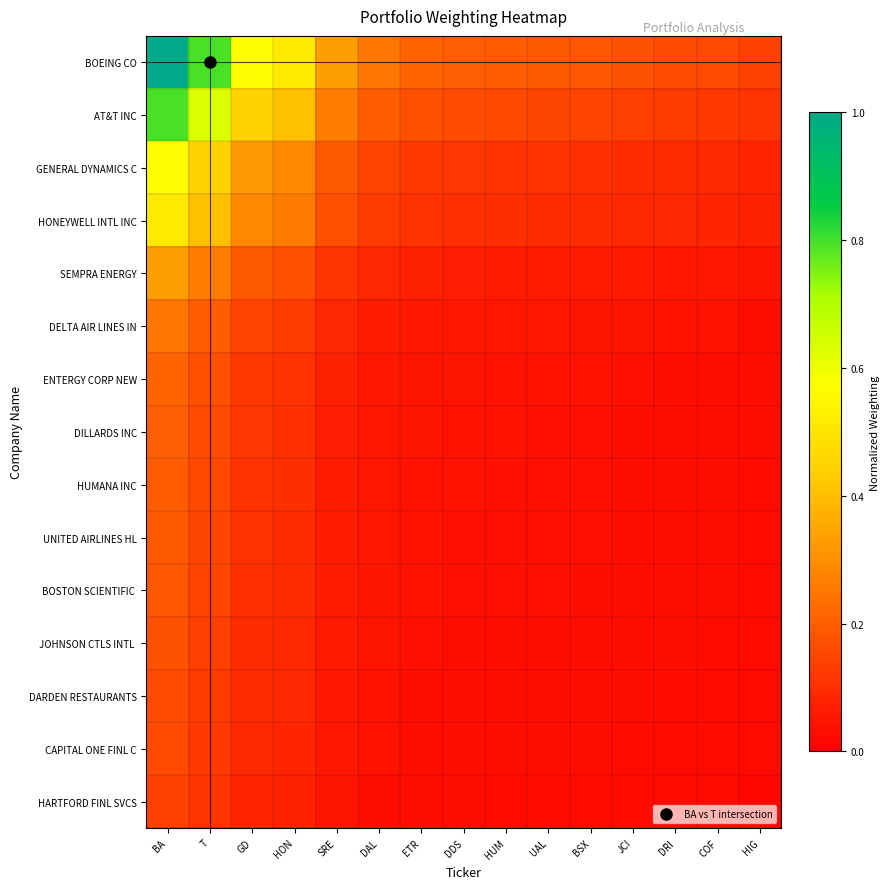

Rank the series by their maximum value, from highest to lowest.

BOEING CO, AT&T INC, GENERAL DYNAMICS C, HONEYWELL INTL INC, SEMPRA ENERGY, DELTA AIR LINES IN, ENTERGY CORP NEW, DILLARDS INC, HUMANA INC, UNITED AIRLINES HL, BOSTON SCIENTIFIC, JOHNSON CTLS INTL, DARDEN RESTAURANTS, CAPITAL ONE FINL C, HARTFORD FINL SVCS